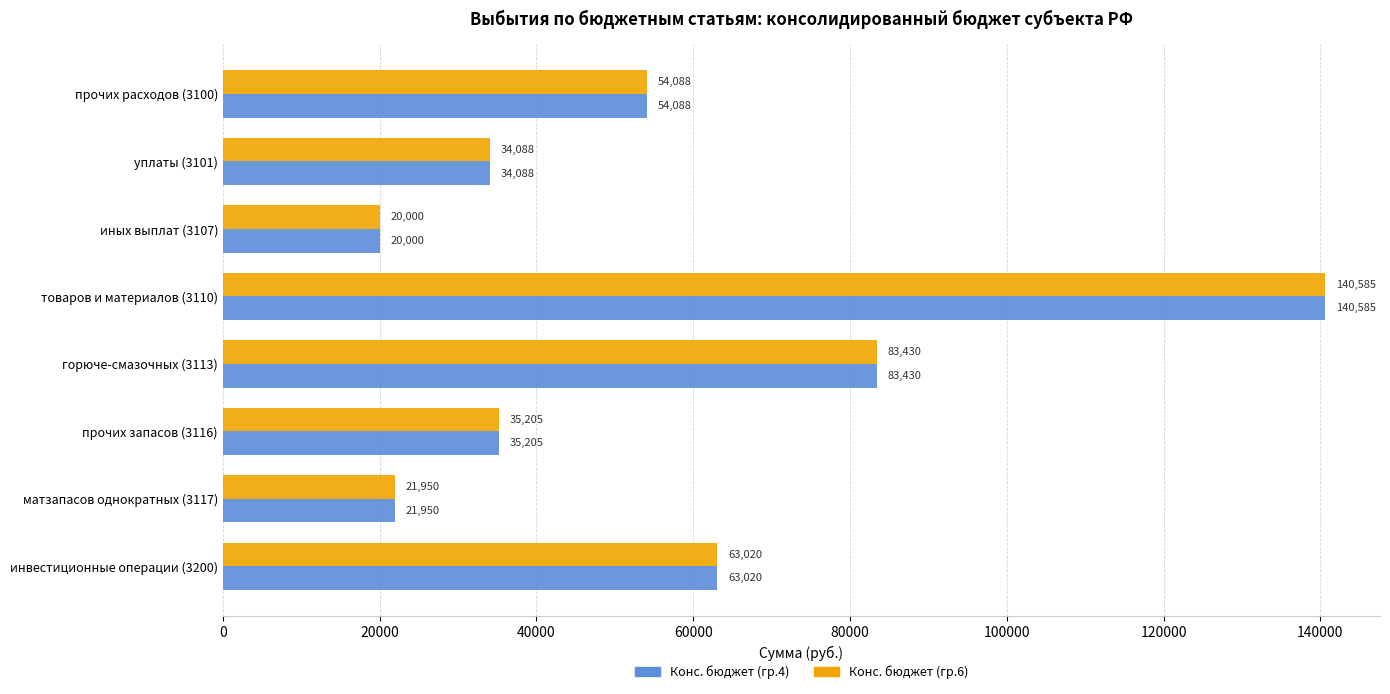

Read the Конс. бюджет (гр.4) value at матзапасов однократных (3117).

21950.0